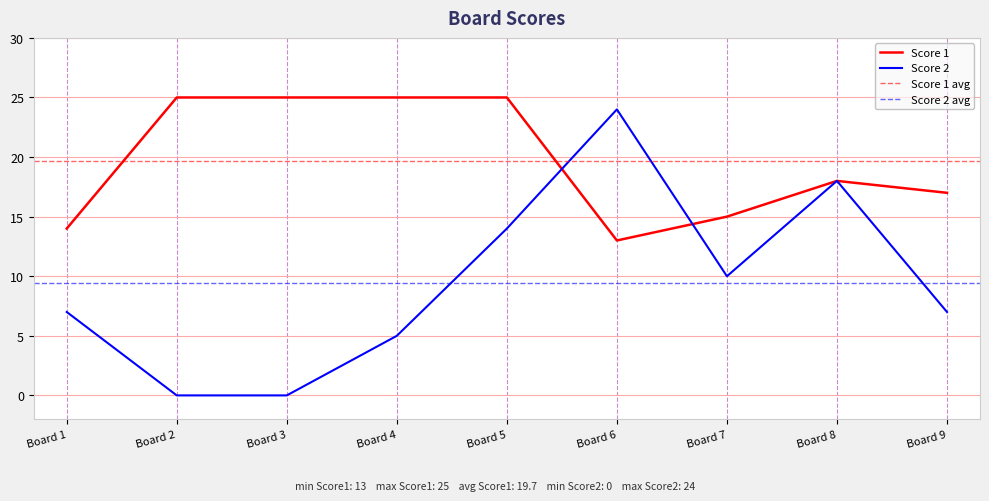

Is the value of Score 2 at Board 4 greater than the value of Score 1 at Board 3?

No